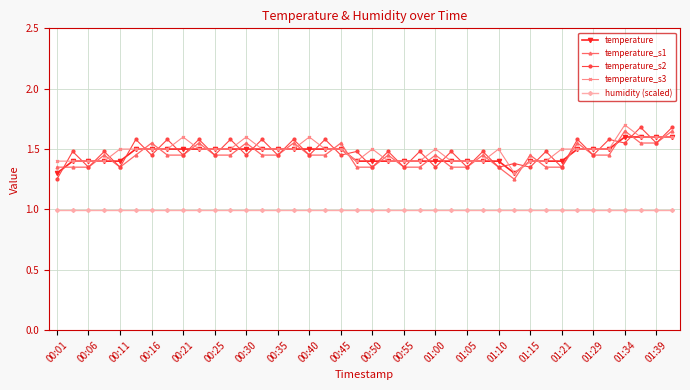

True or false: temperature_s1 has more than 1 interior local peaks.

True